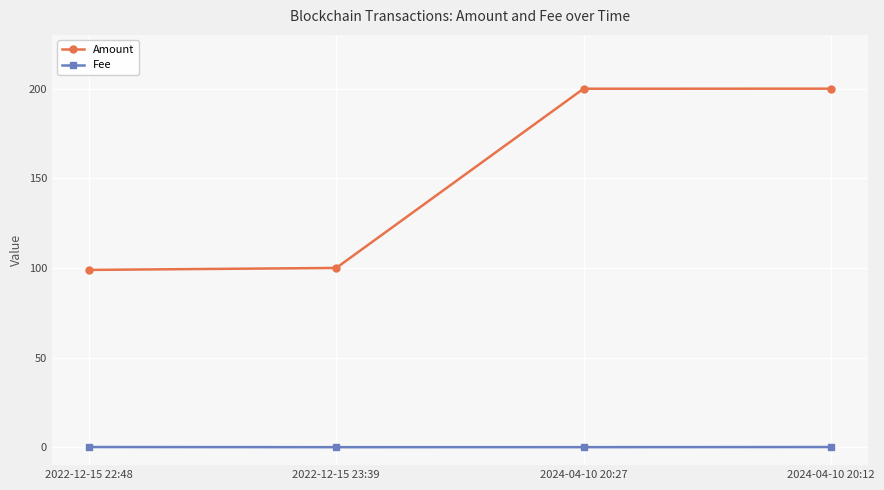

At which label does Amount first exceed 199?

2024-04-10 20:27